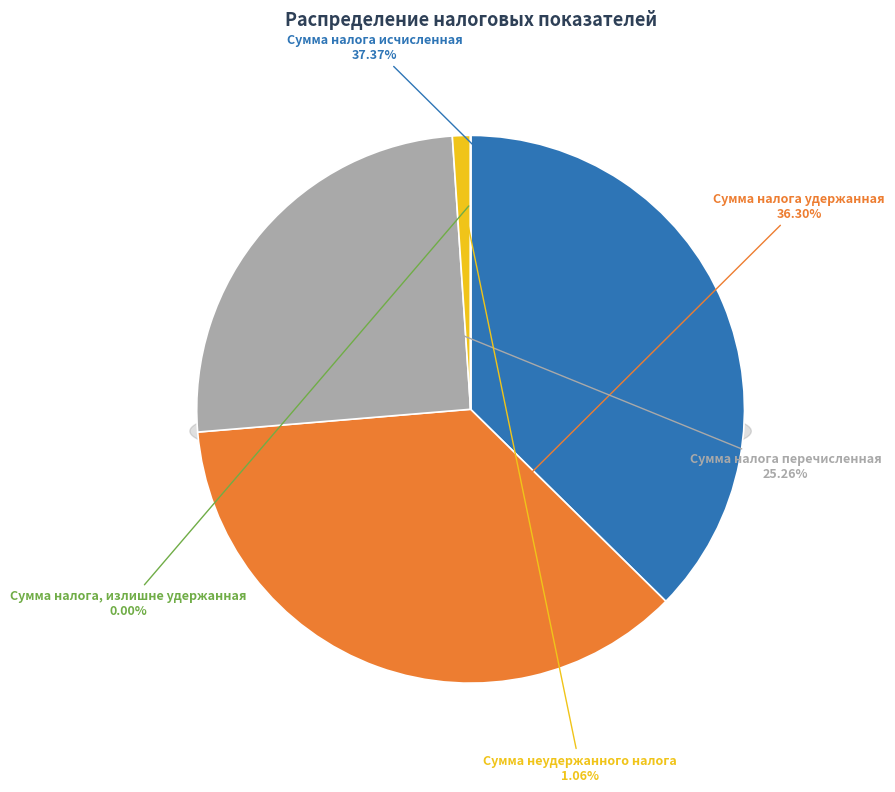

Is there any slice that represents more than half of the pie?

No